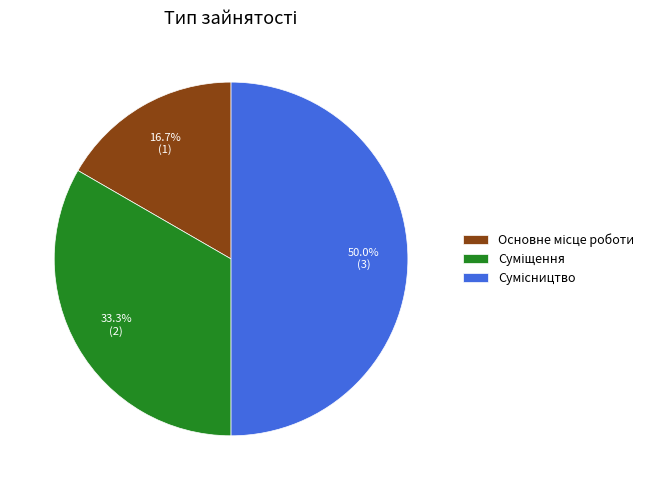

Count the number of slices in the pie.

3